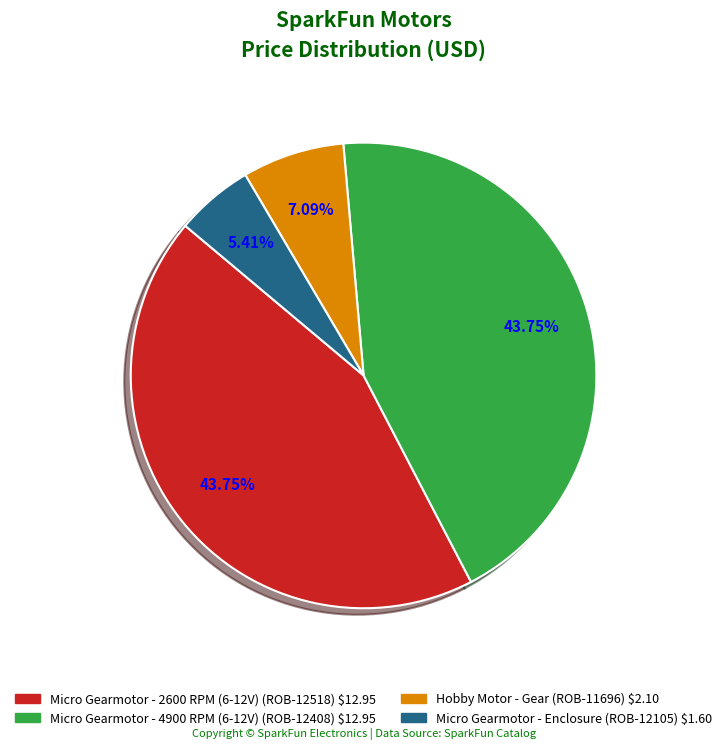

Does any single category account for the majority?

No